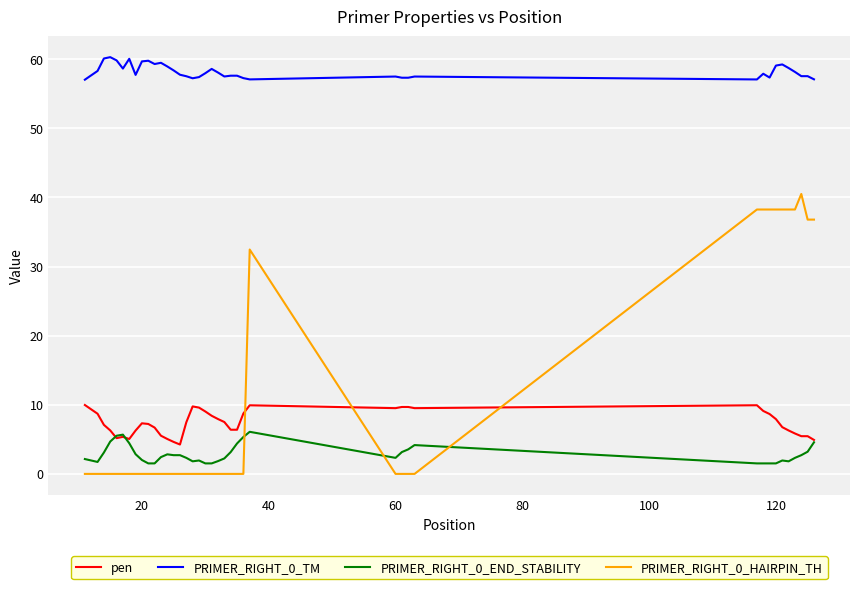

True or false: PRIMER_RIGHT_0_END_STABILITY and PRIMER_RIGHT_0_TM intersect in this chart.

False